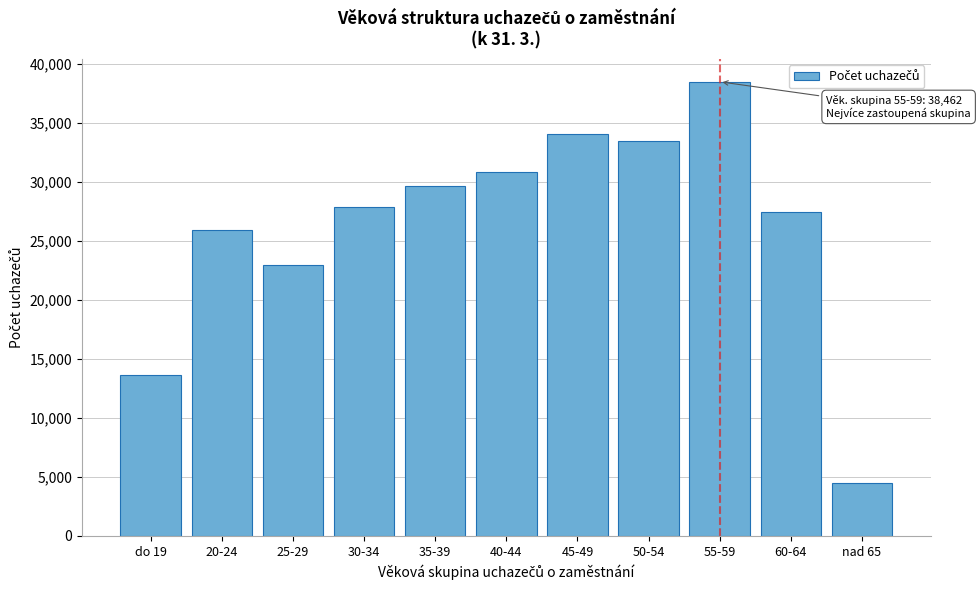

Reading left to right, what are all the values shown in this chart?

do 19=13607	20-24=25897	25-29=22950	30-34=27886	35-39=29605	40-44=30845	45-49=34019	50-54=33412	55-59=38462	60-64=27421	nad 65=4519